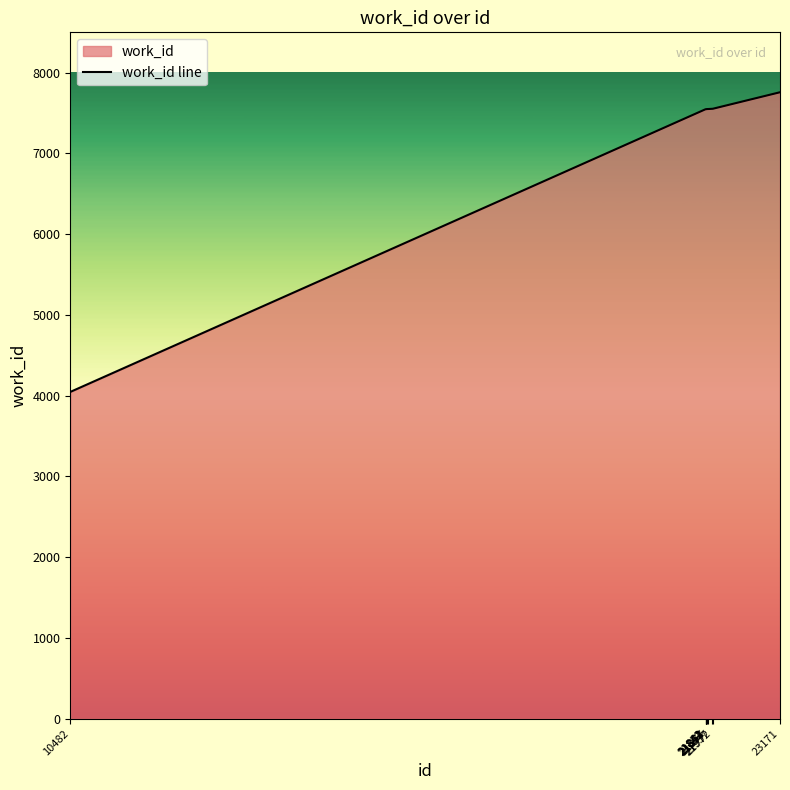

Does the chart display data point markers on the line(s)?

No